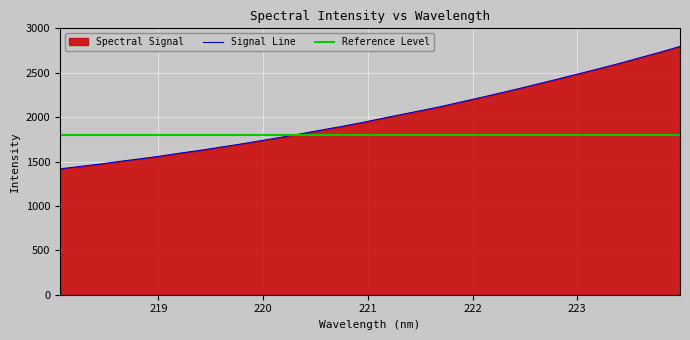

Which category has the highest value across all series?

223.9802